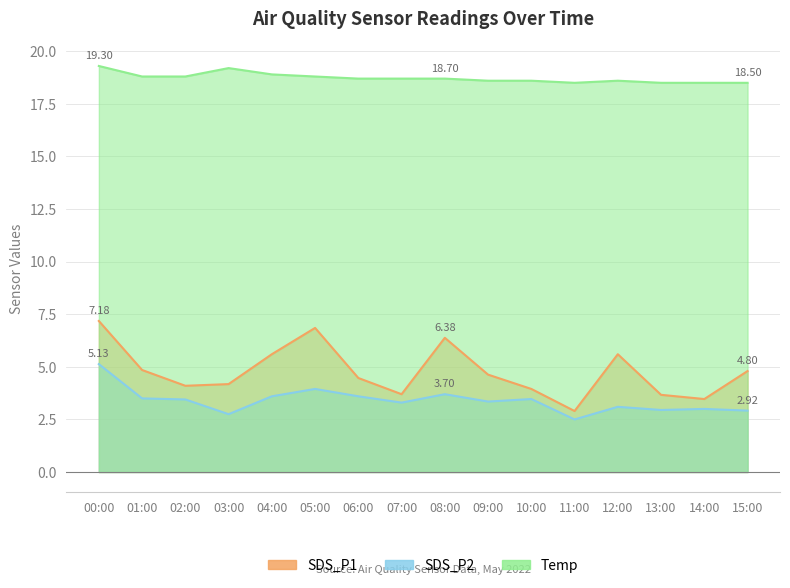

At which category does SDS_P2 reach its first local valley?

03:00